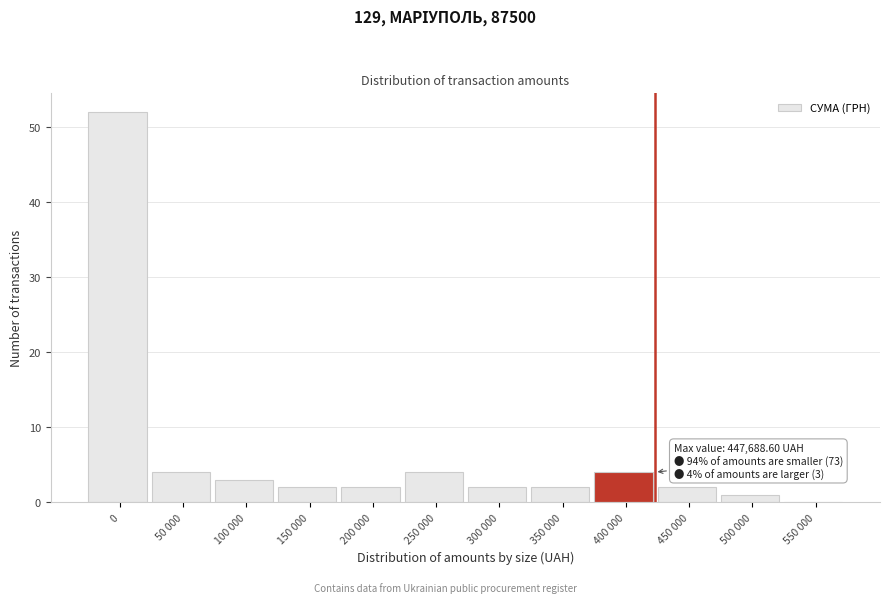

Reading left to right, list all the values displayed in this chart.

0=52	50 000=4	100 000=3	150 000=2	200 000=2	250 000=4	300 000=2	350 000=2	400 000=4	450 000=2	500 000=1	550 000=0